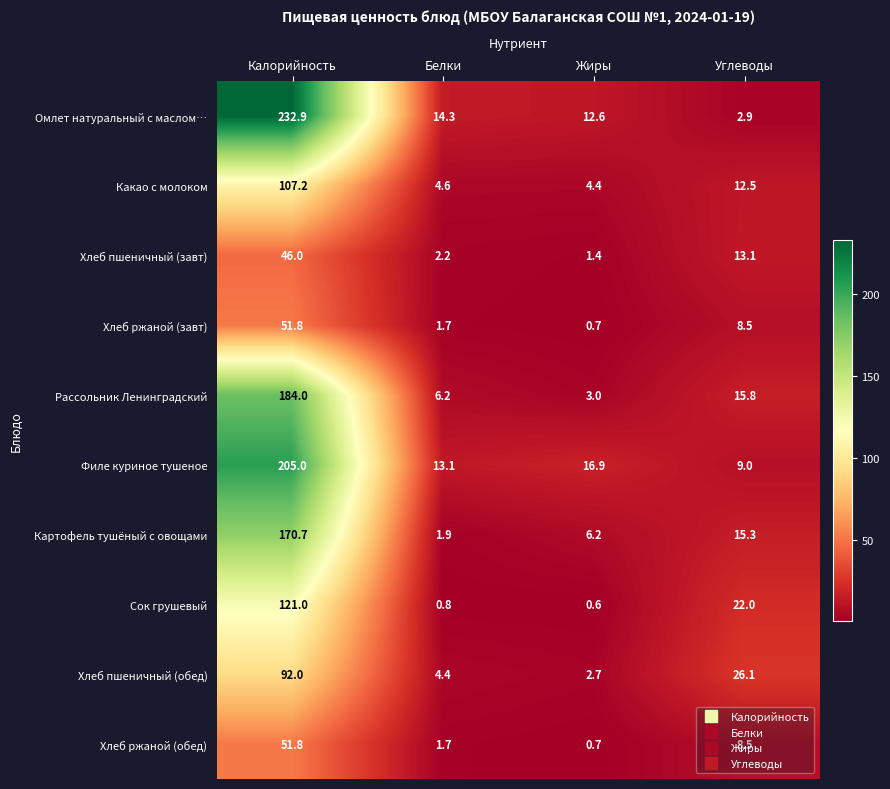

What is the average value of the Хлеб пшеничный (обед) series?

31.3